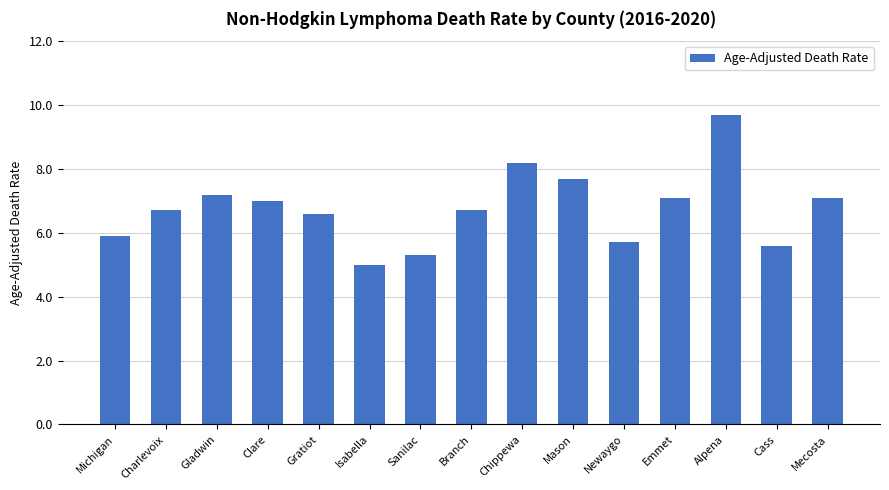

Count the number of values greater than 6.

10